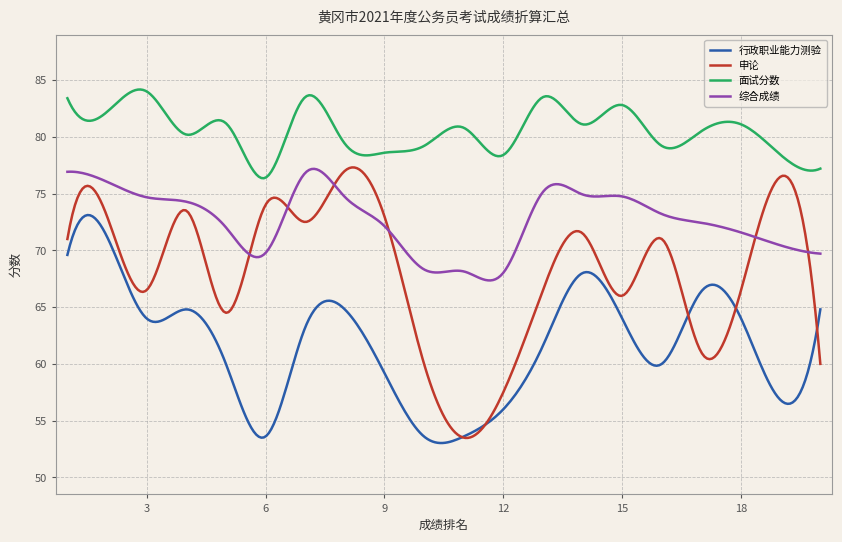

What is the maximum value for 行政职业能力测验?

73.1